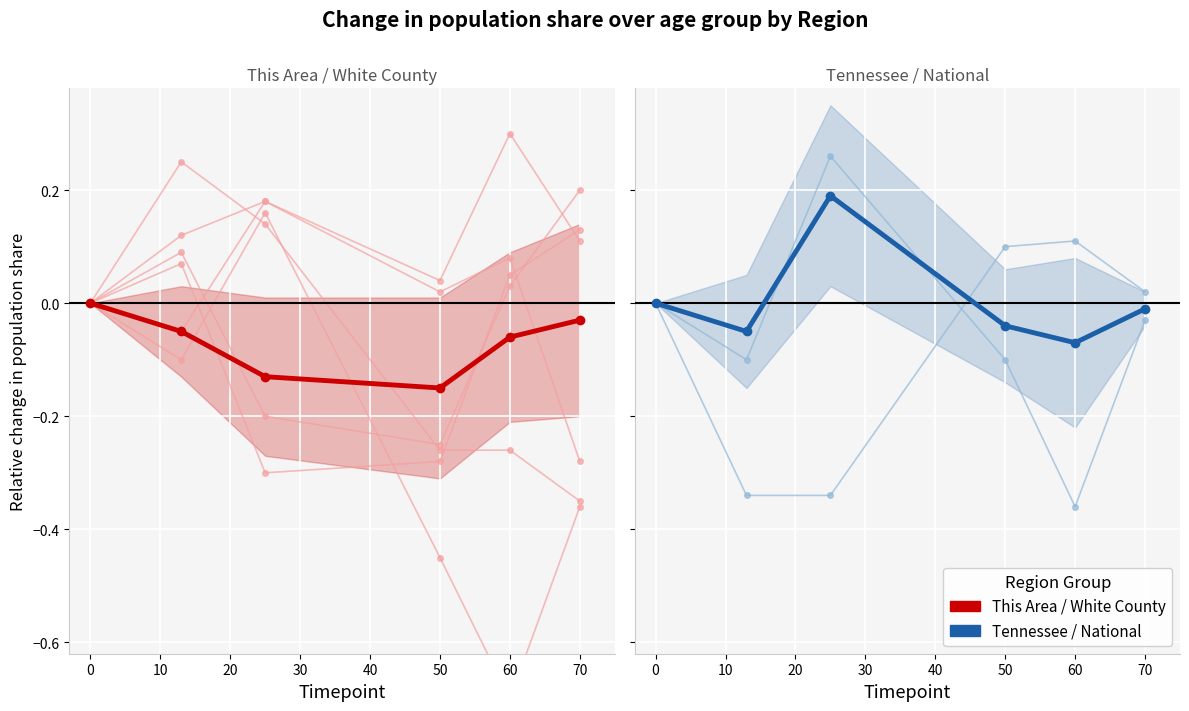

What is the difference between the maximum and minimum values in the This Area (mean) series?

0.1